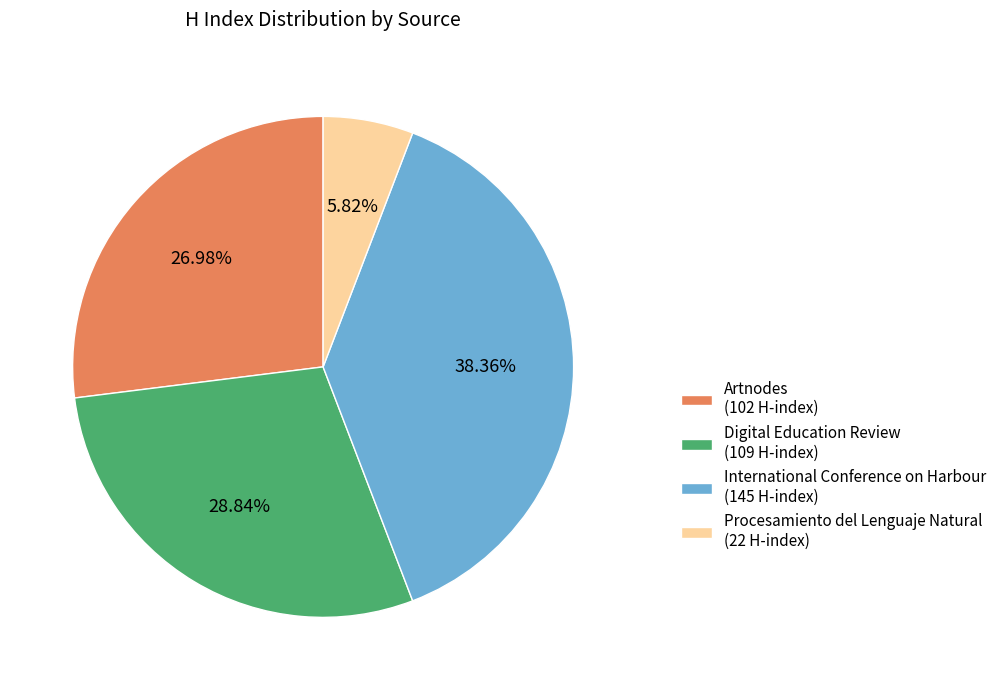

What percentage is the Procesamiento del Lenguaje Natural slice, to the nearest percent?

6%